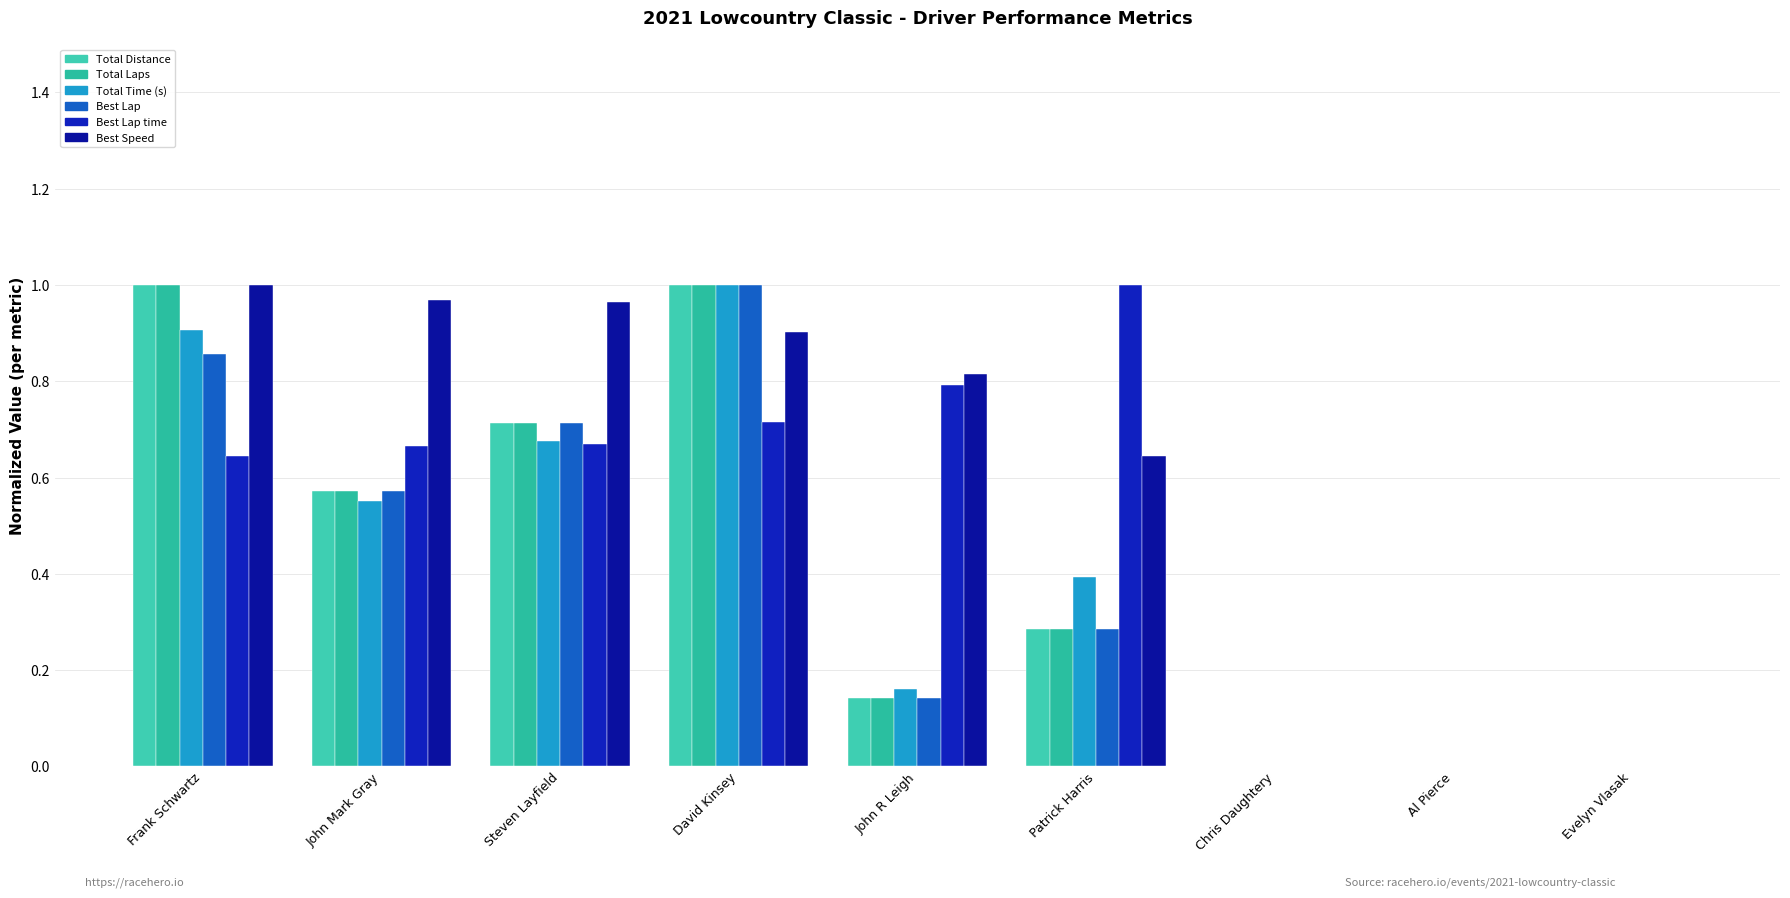

Reading left to right, list all the values displayed in this chart.

Total Distance: Frank Schwartz=1.0	John Mark Gray=0.6	Steven Layfield=0.7	David Kinsey=1.0	John R Leigh=0.1	Patrick Harris=0.3	Chris Daughtery=0.0	Al Pierce=0.0	Evelyn Vlasak=0.0
Total Laps: Frank Schwartz=1.0	John Mark Gray=0.6	Steven Layfield=0.7	David Kinsey=1.0	John R Leigh=0.1	Patrick Harris=0.3	Chris Daughtery=0.0	Al Pierce=0.0	Evelyn Vlasak=0.0
Total Time (s): Frank Schwartz=0.9	John Mark Gray=0.6	Steven Layfield=0.7	David Kinsey=1.0	John R Leigh=0.2	Patrick Harris=0.4	Chris Daughtery=0.0	Al Pierce=0.0	Evelyn Vlasak=0.0
Best Lap: Frank Schwartz=0.9	John Mark Gray=0.6	Steven Layfield=0.7	David Kinsey=1.0	John R Leigh=0.1	Patrick Harris=0.3	Chris Daughtery=0.0	Al Pierce=0.0	Evelyn Vlasak=0.0
Best Lap time: Frank Schwartz=0.6	John Mark Gray=0.7	Steven Layfield=0.7	David Kinsey=0.7	John R Leigh=0.8	Patrick Harris=1.0	Chris Daughtery=0.0	Al Pierce=0.0	Evelyn Vlasak=0.0
Best Speed: Frank Schwartz=1.0	John Mark Gray=1.0	Steven Layfield=1.0	David Kinsey=0.9	John R Leigh=0.8	Patrick Harris=0.6	Chris Daughtery=0.0	Al Pierce=0.0	Evelyn Vlasak=0.0